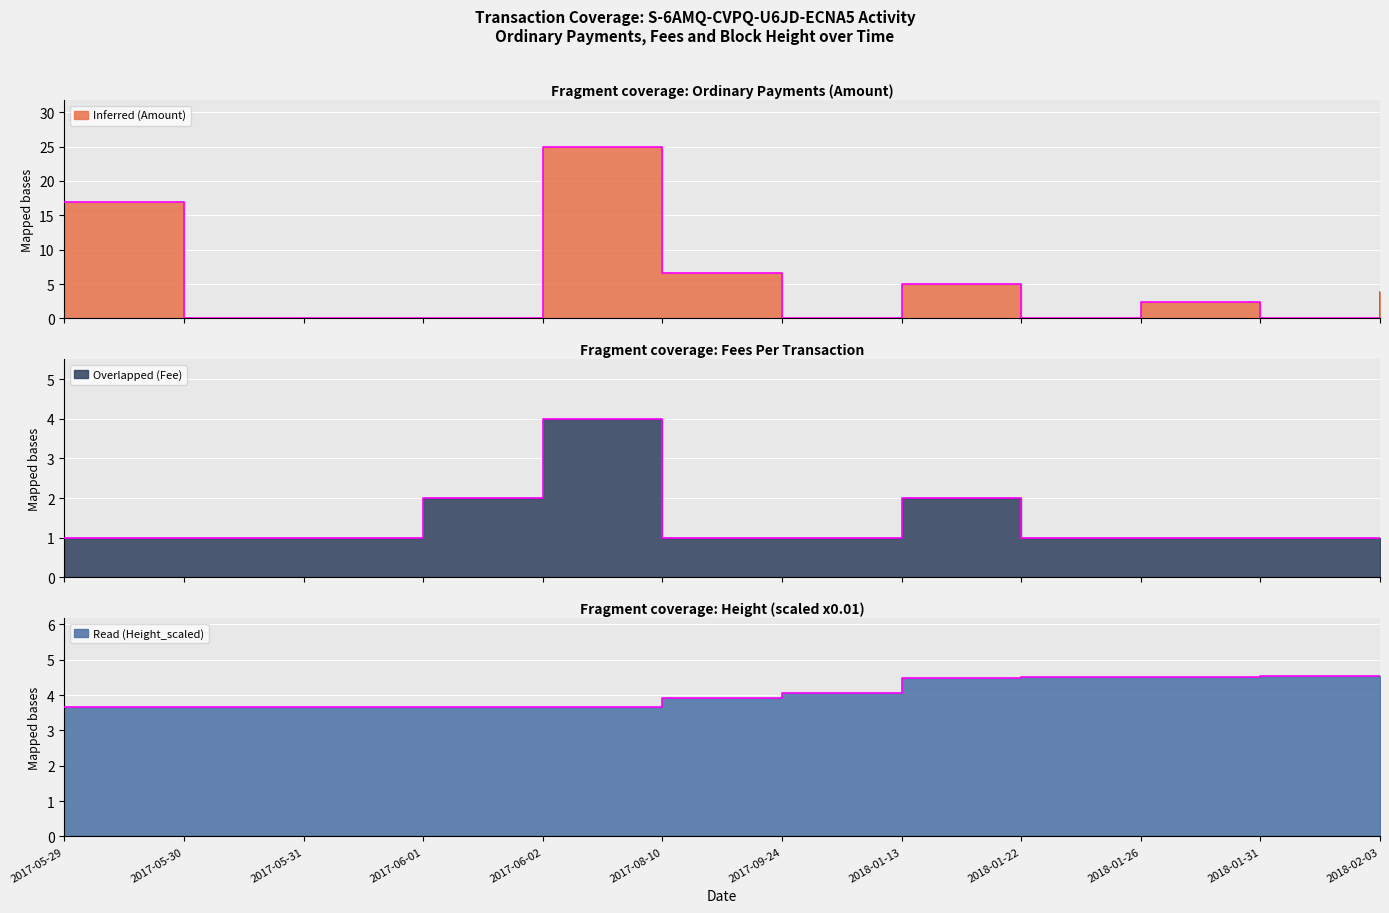

Where is Overlapped (Fee) nearest to the value 2?

2017-06-01